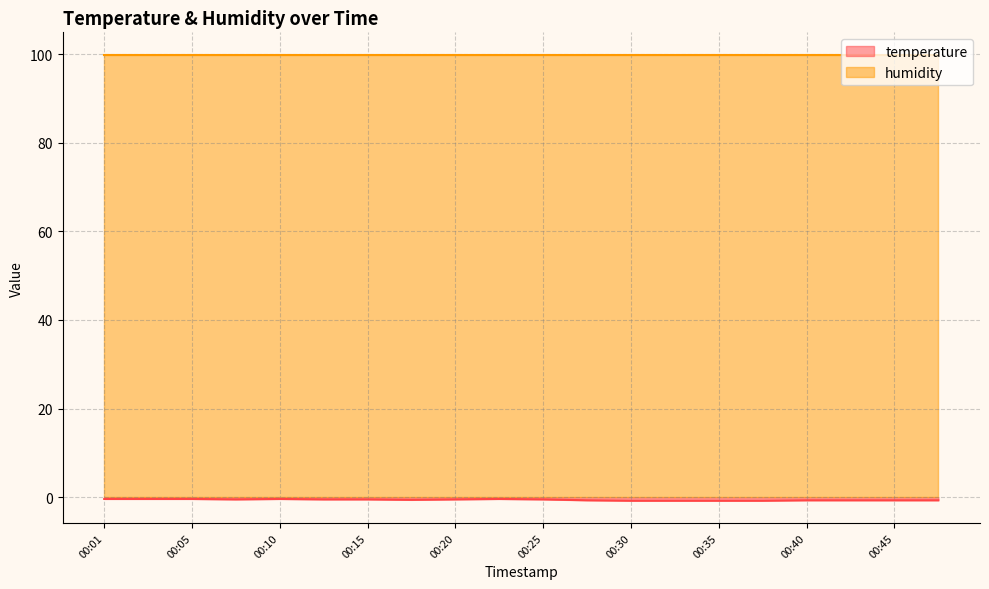

Rank the categories by value from highest to lowest.

00:01, 00:03, 00:05, 00:10, 00:23, 00:08, 00:13, 00:15, 00:20, 00:25, 00:18, 00:28, 00:40, 00:42, 00:45, 00:47, 00:30, 00:32, 00:35, 00:37